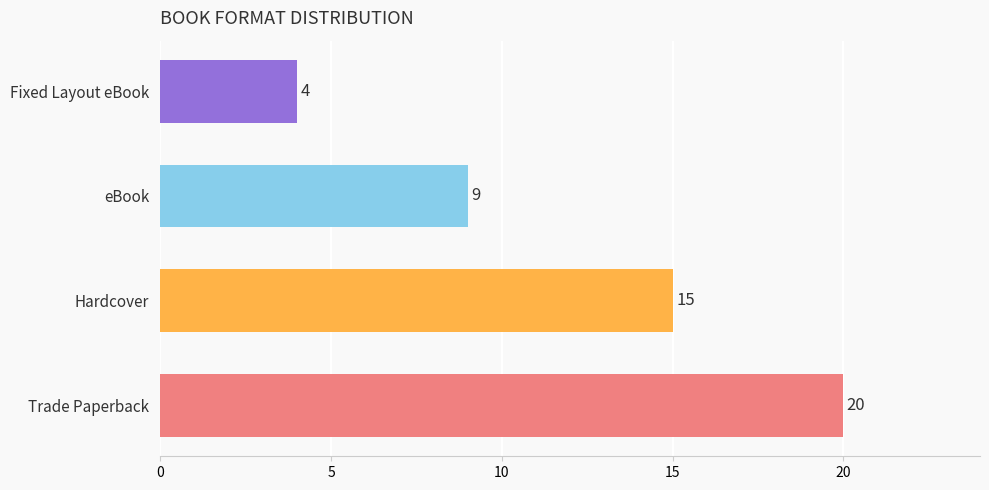

Are the bars grouped side by side (vs. stacked)?

No